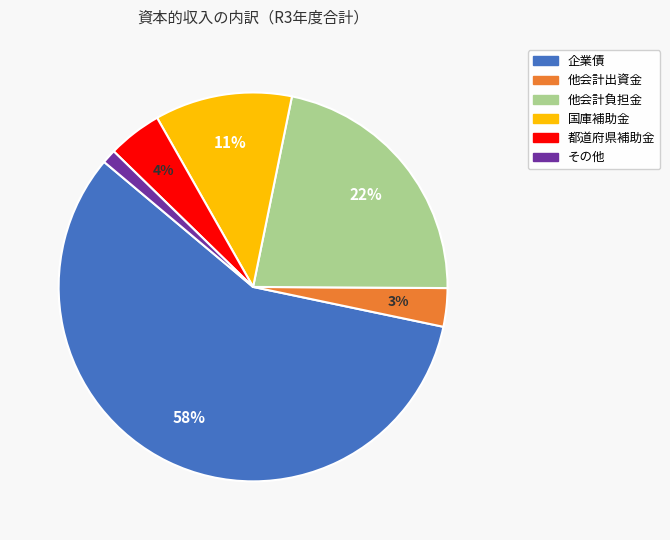

To the nearest percent, what is the difference between the 他会計出資金 and 都道府県補助金 slice percentages?

1%